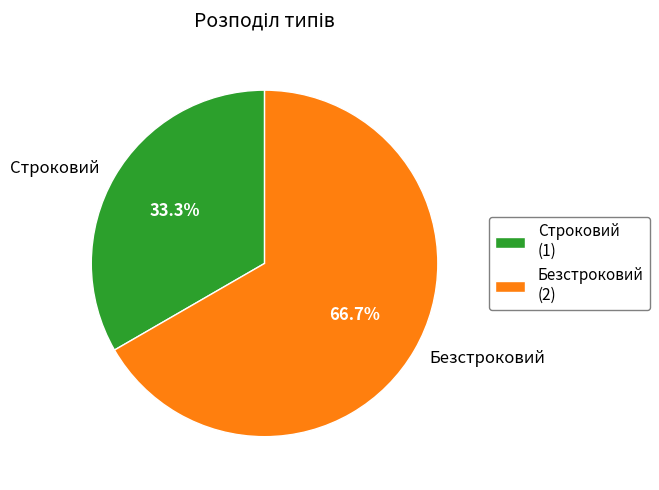

Which slice is the largest?

Безстроковий